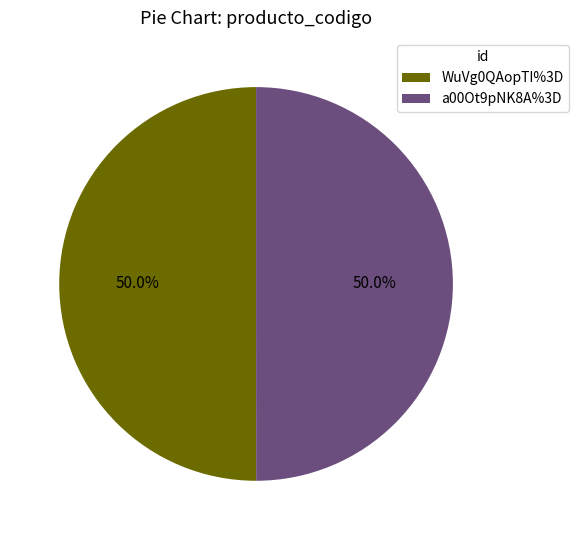

What is the ratio of the value at a00Ot9pNK8A%3D to the value at WuVg0QAopTI%3D?

1.0